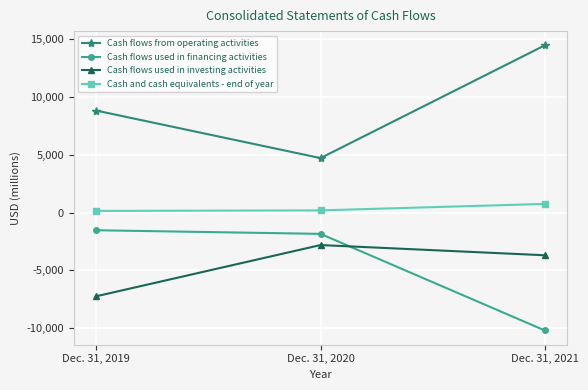

What is the spread (max minus min) of values at Dec. 31, 2020?

7533